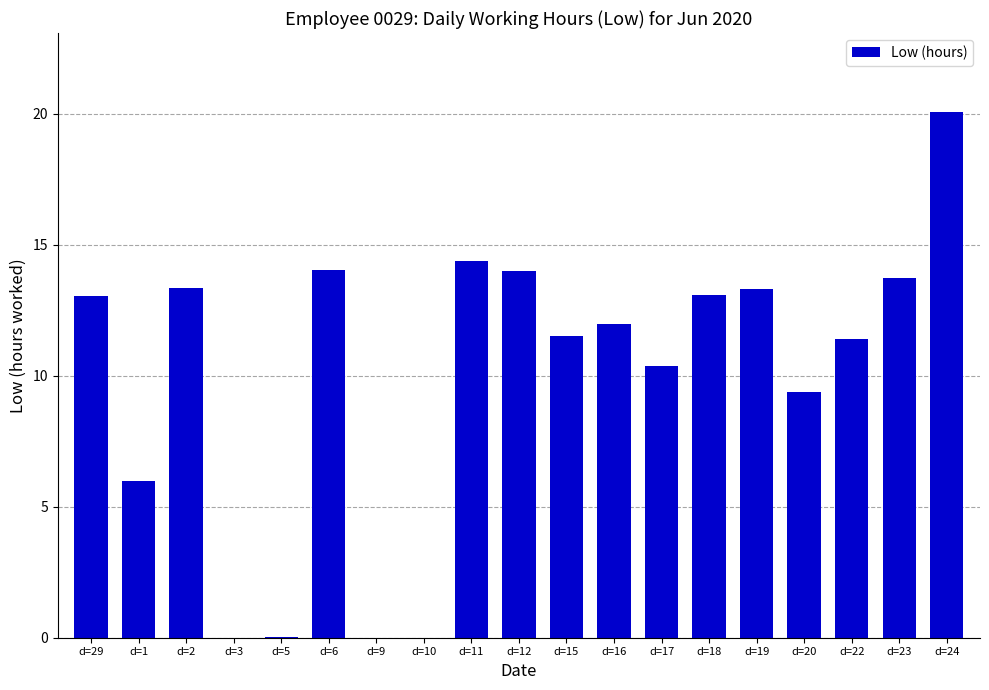

Does the chart contain stacked bars?

No